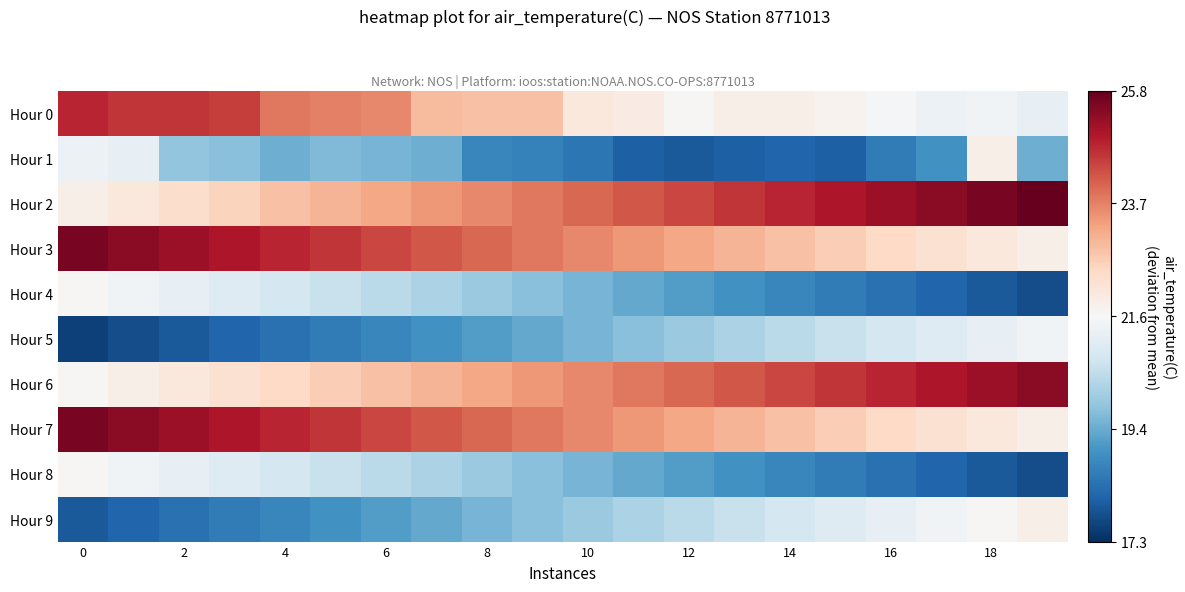

Which series has the largest total across all categories?

Hour 2